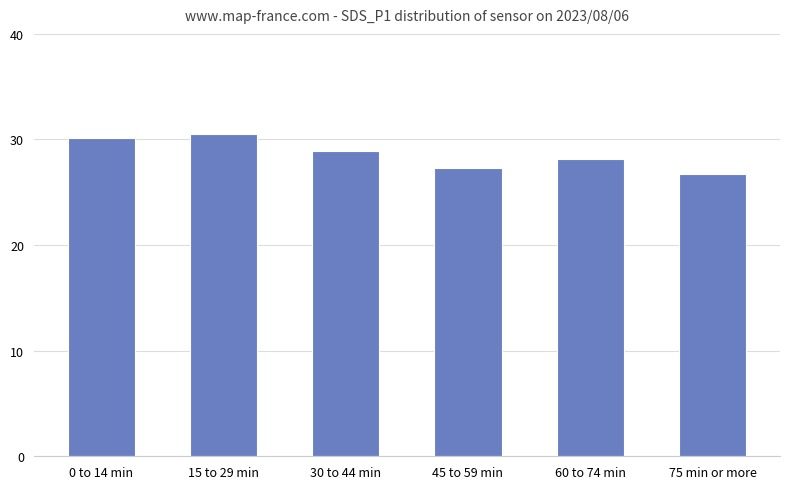

Reading left to right, what are all the values shown in this chart?

30.2	30.5	28.9	27.3	28.1	26.8